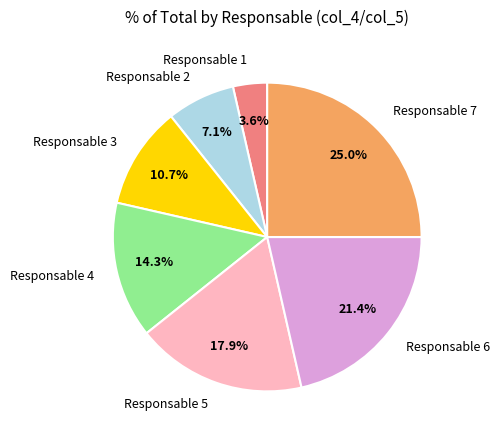

Is there any slice that represents more than half of the pie?

No